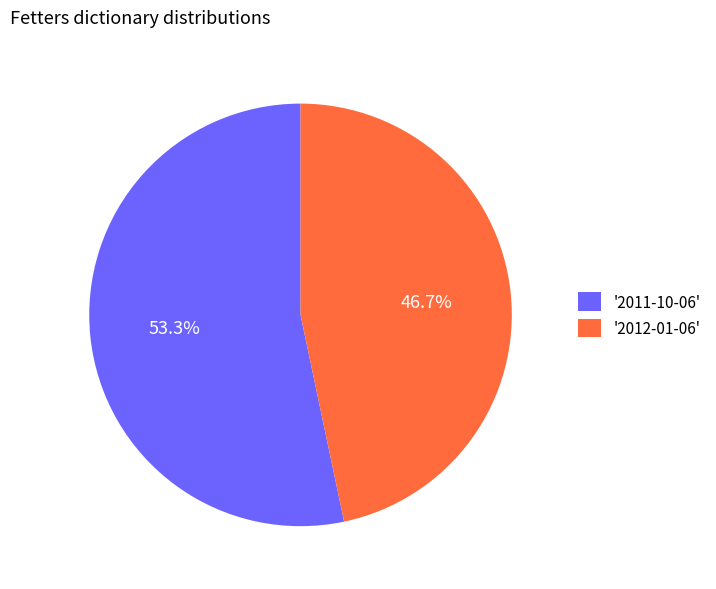

What portion of the pie excludes '2011-10-06'?

46.7%